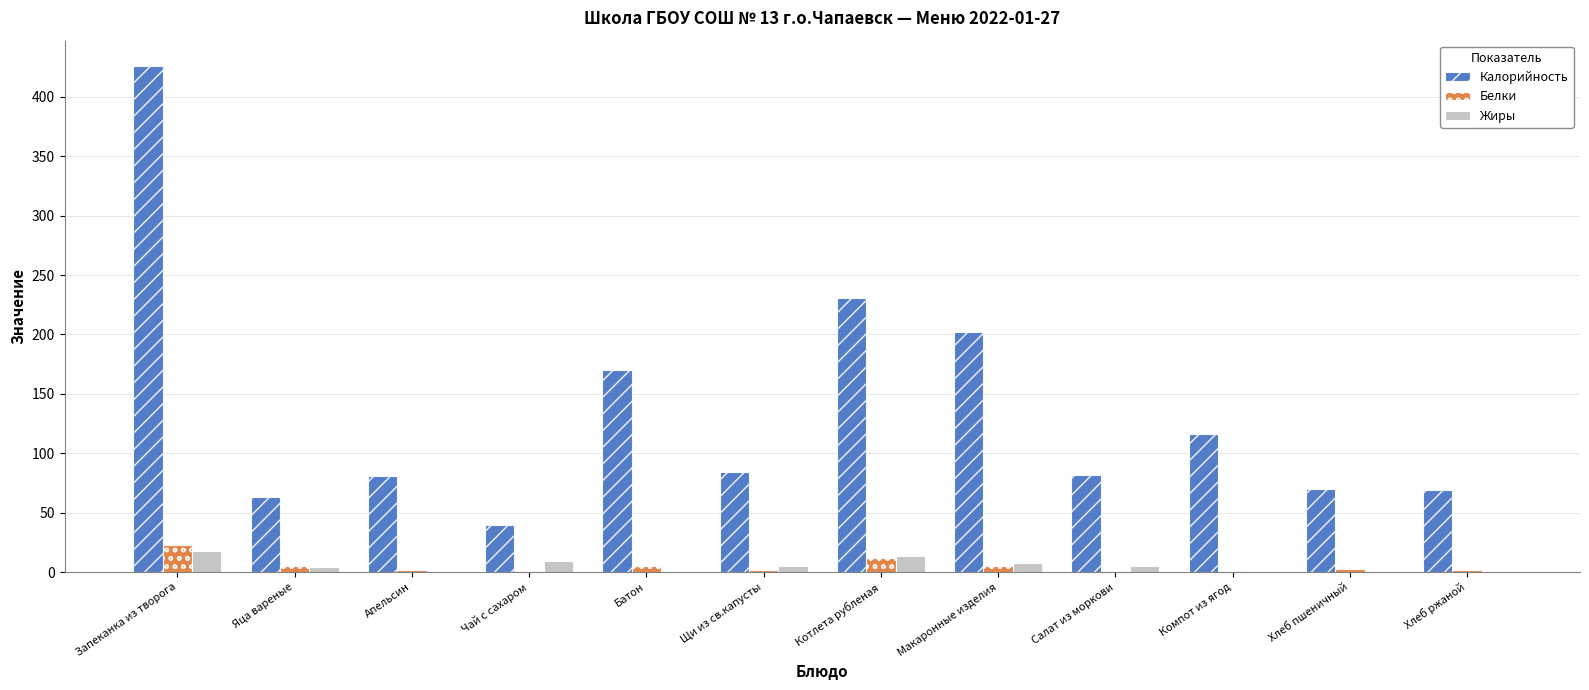

How many groups of bars are there?

12